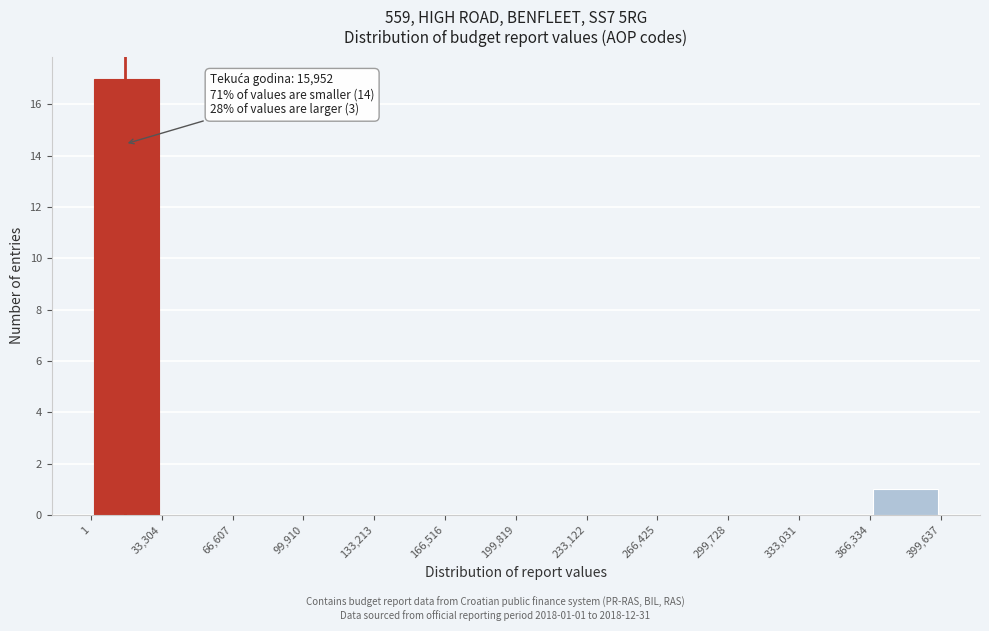

Over which range of the x-axis is the bar tallest?

1 to 33,304